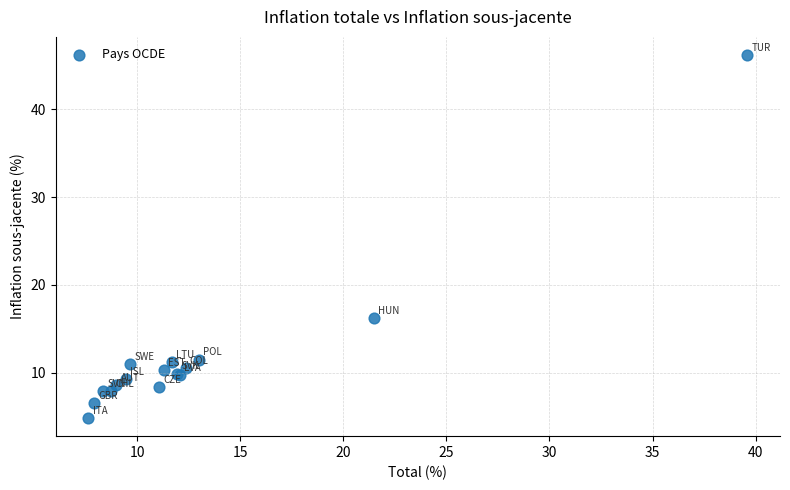

What Y value in the scatter plot is closest to 25?

16.2